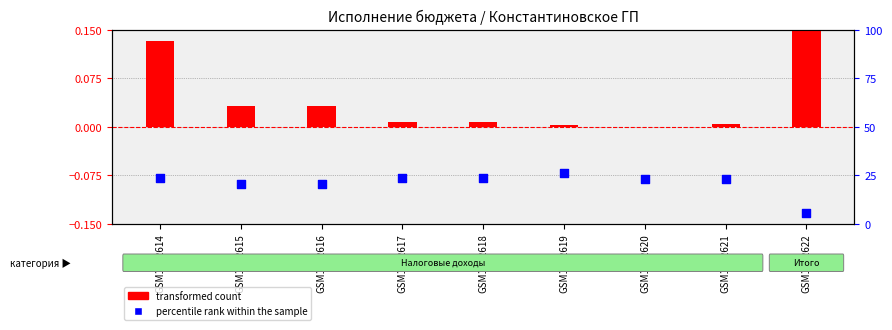

At which category is the sum across all series the highest?

GSM1102619